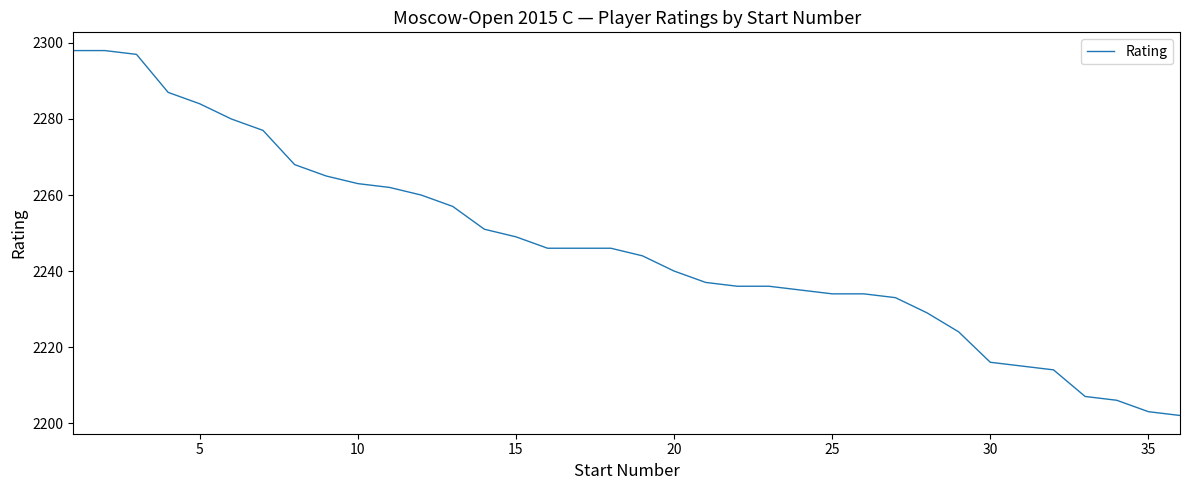

What is the greatest value displayed?

2298